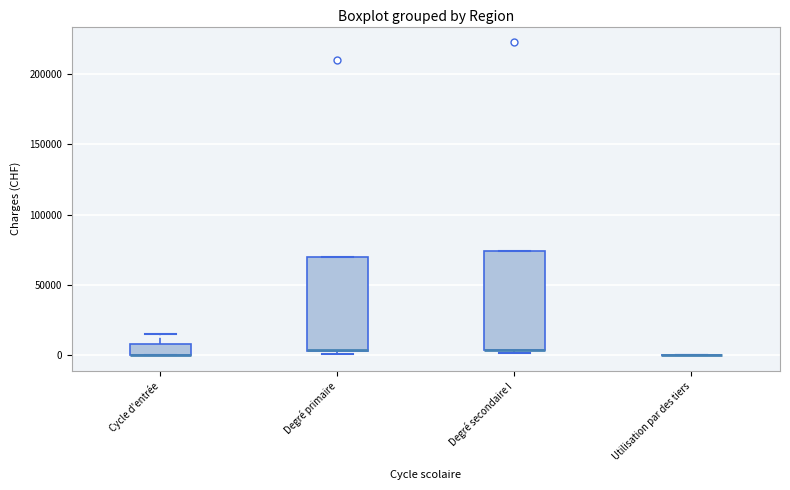

Where does the upper whisker of the box for Cycle d'entrée end on the y-axis? The values are not printed on the chart, so give them approximately, as read against the axis.

15000